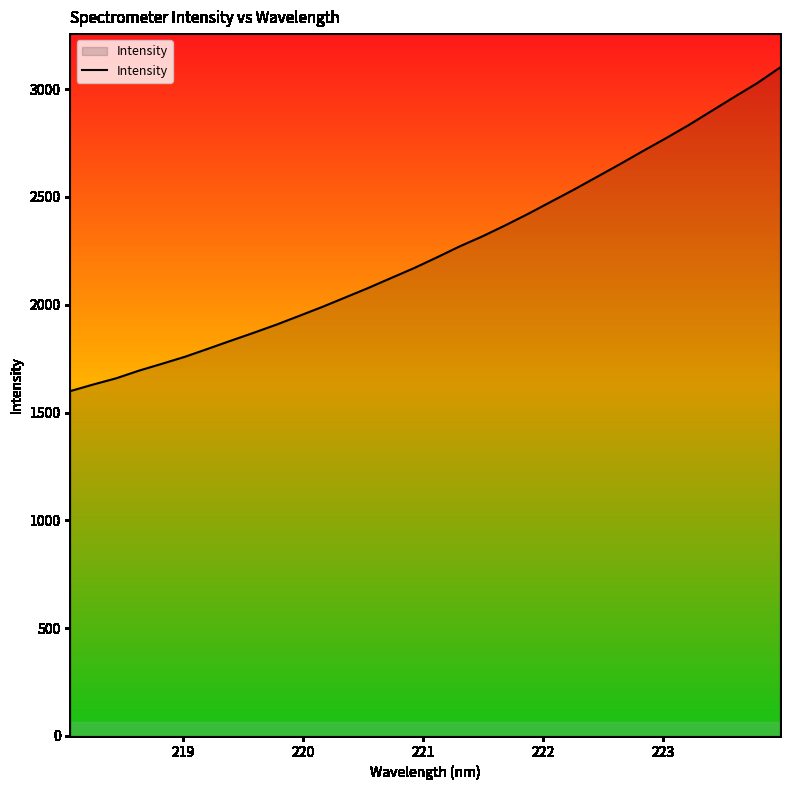

What is the maximum value shown in the chart?

3099.7